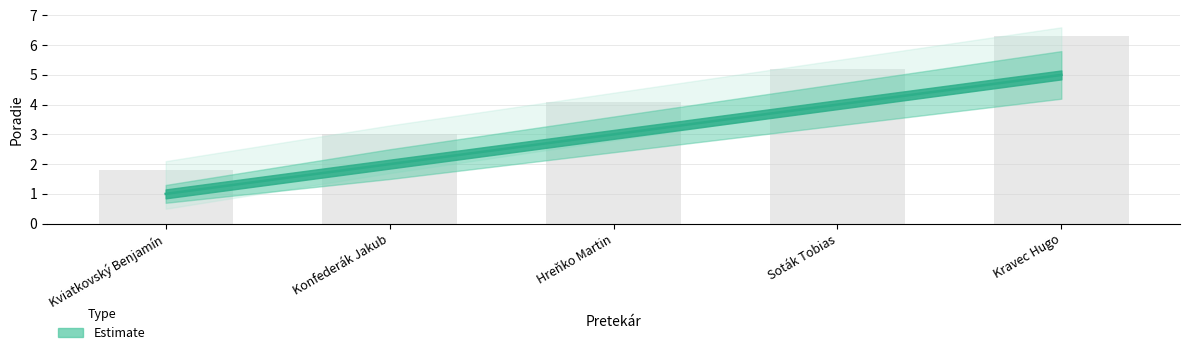

What is the difference between the highest and lowest values at Soták Tobias?

1.4